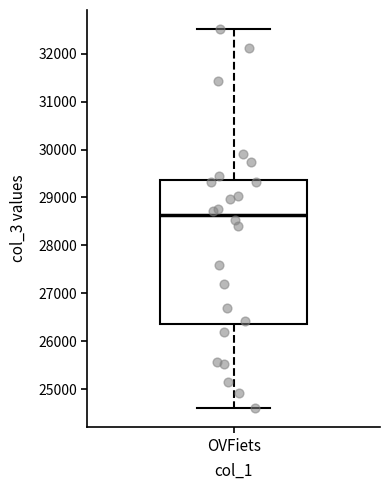

Where is the upper edge of the box for OVFiets on the y-axis? The values are not printed on the chart, so give them approximately, as read against the axis.

29400